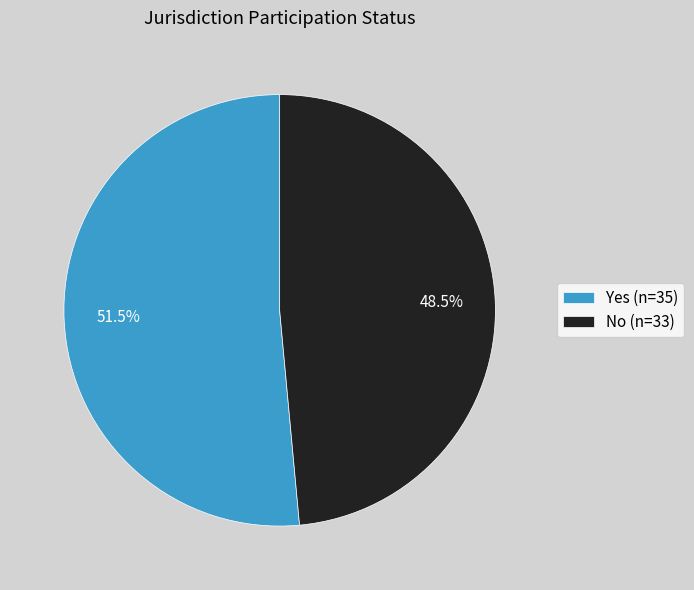

How many segments does this pie chart have?

2